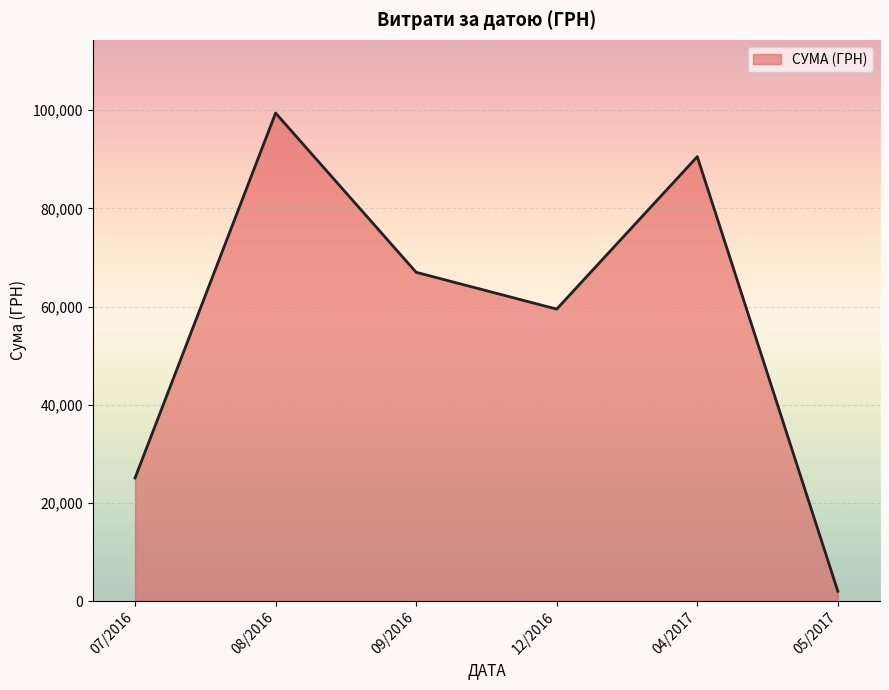

Where is the first local maximum?

08/2016